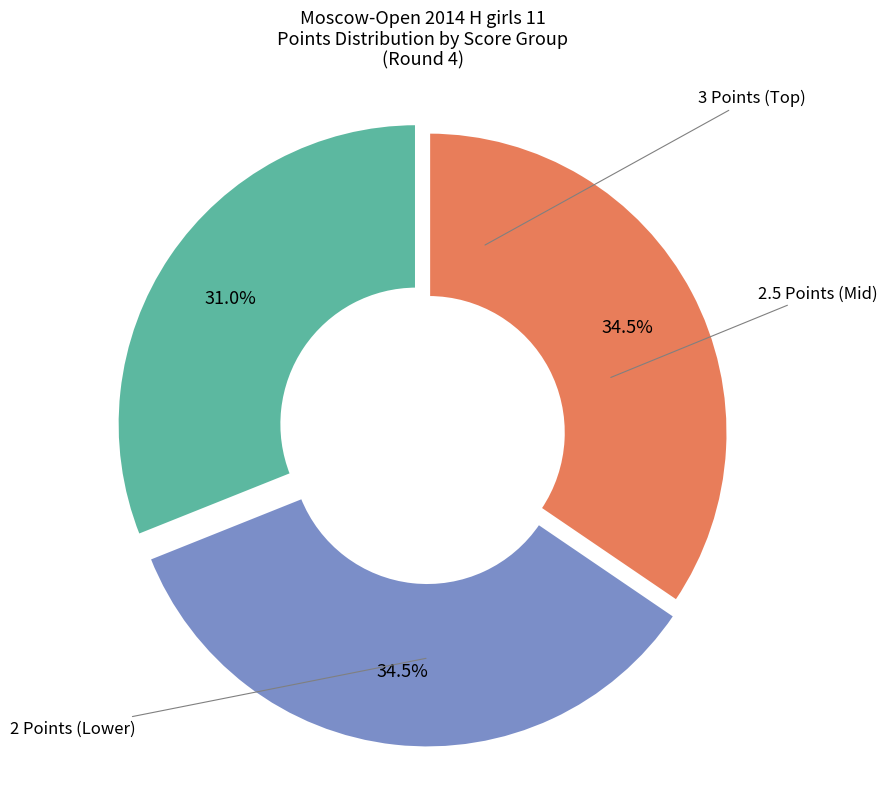

Is there any slice that represents more than half of the pie?

No